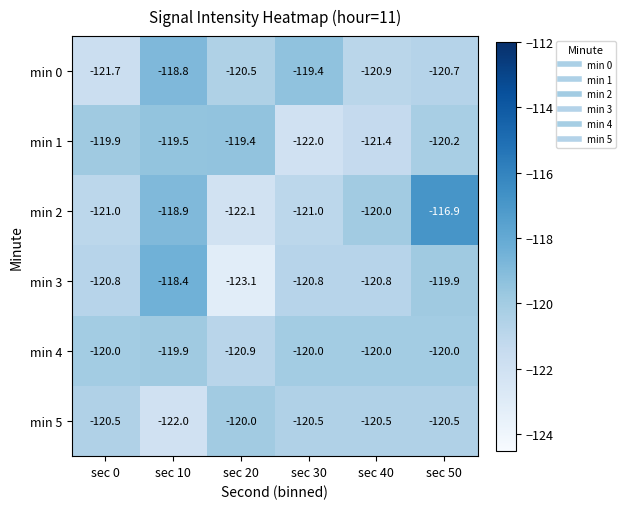

Which series has the largest range (max minus min)?

min 2